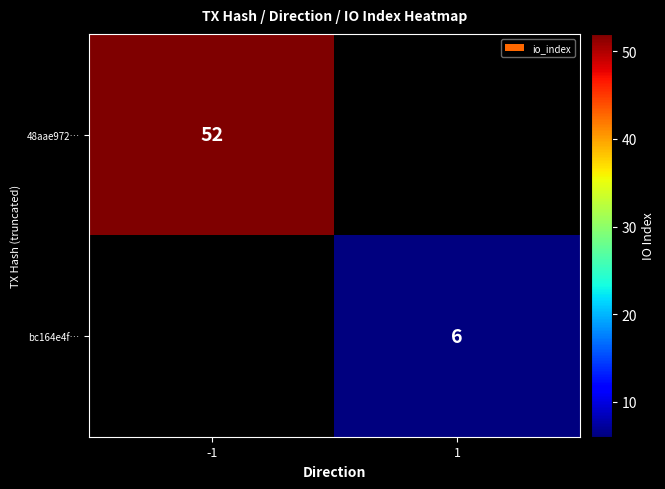

The value of 48aae972… at -1 is 91. True or false?

False